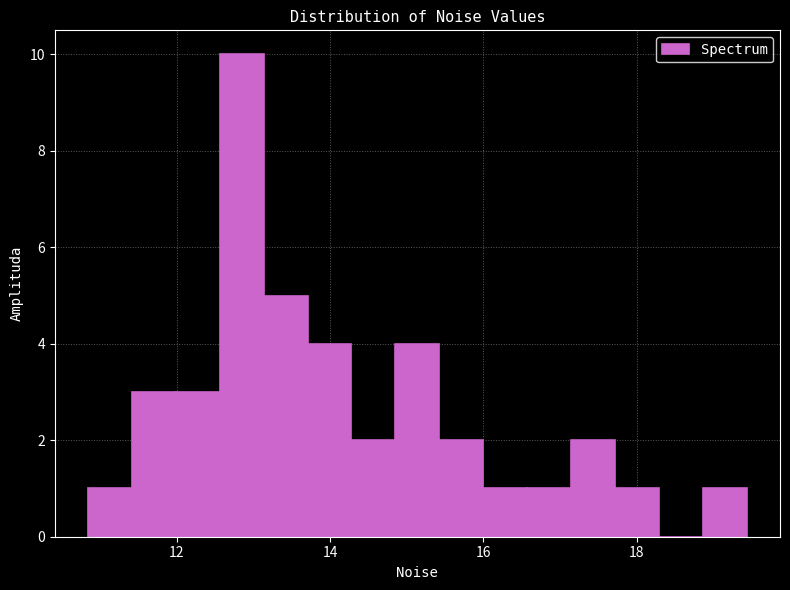

Read against the x-axis, roughly where is the centre of the tallest bar?

12.8